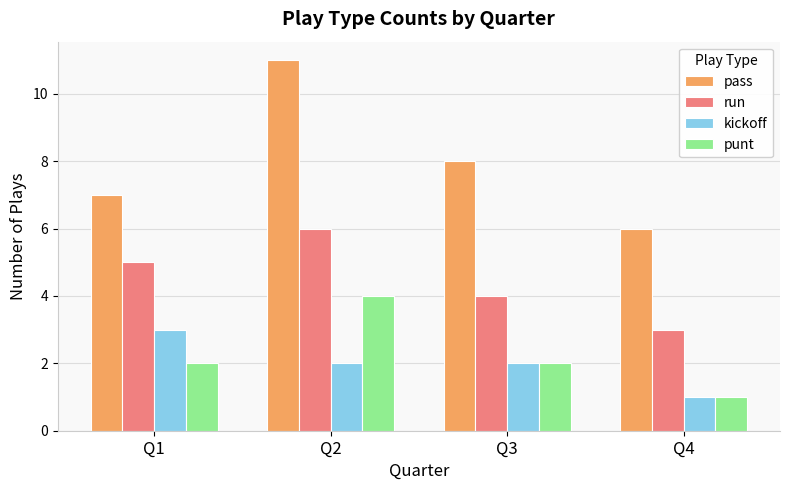

At how many categories does at least one series exceed 1?

4